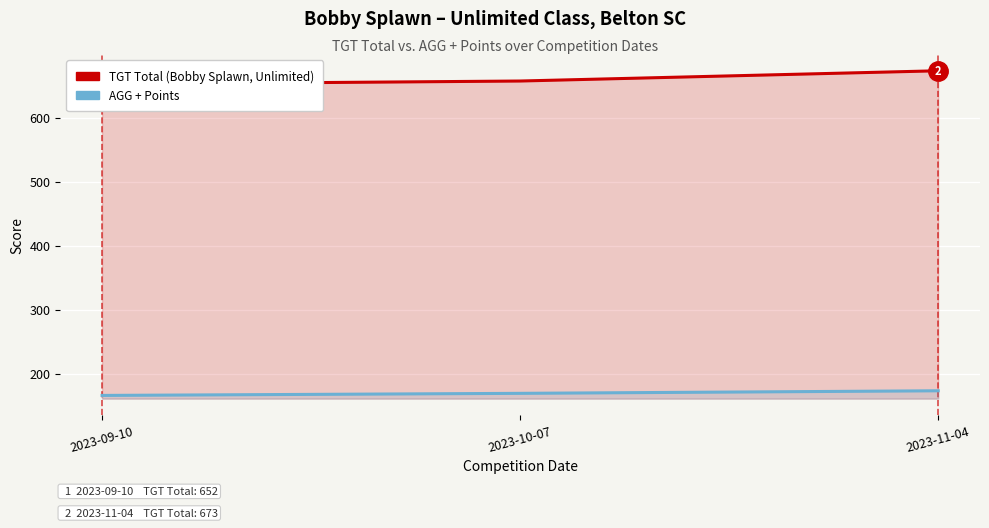

At which label does AGG + Points reach its peak?

2023-11-04